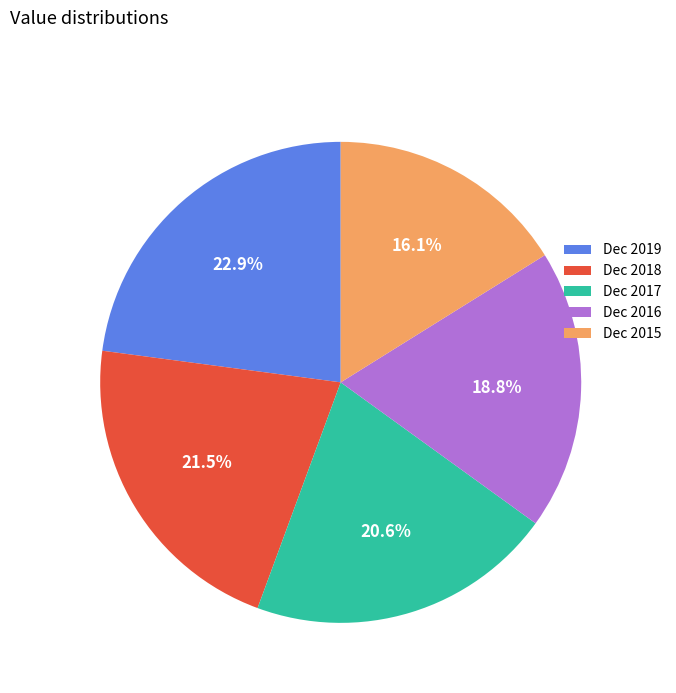

How many slices are in this pie chart?

5